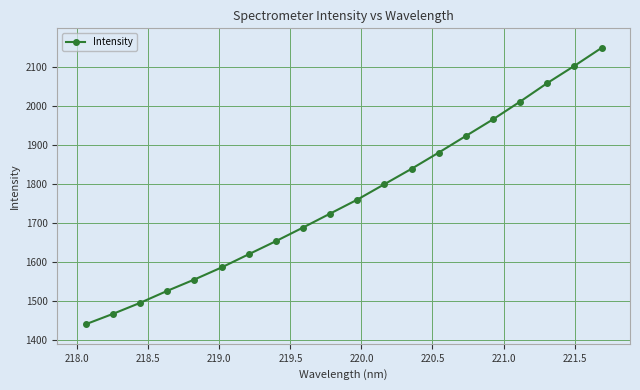

What is the maximum value shown in the chart?

2147.8